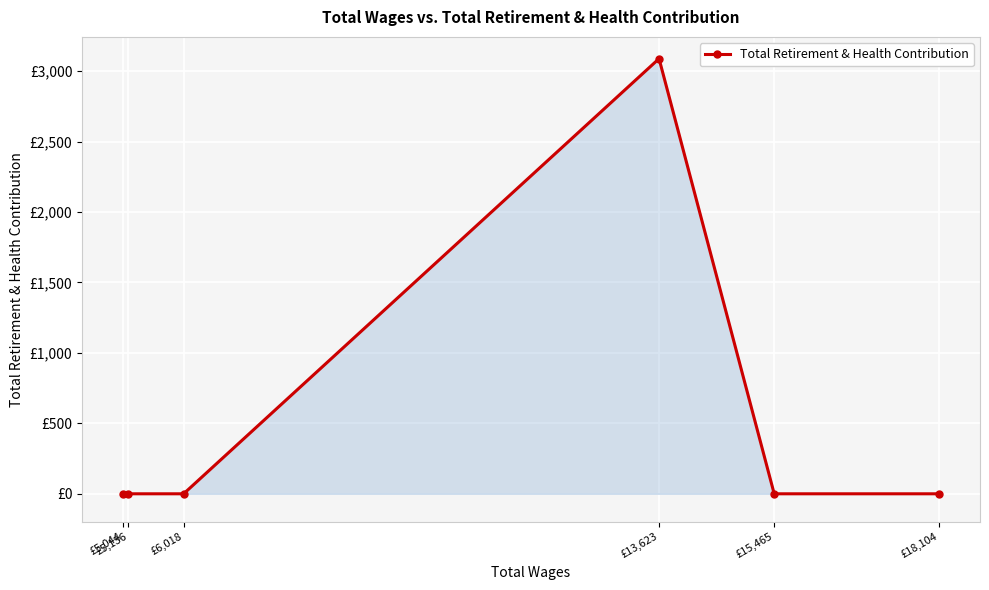

List the labels in order of value, smallest first.

£18,104, £15,465, £6,018, £5,136, £5,044, £13,623